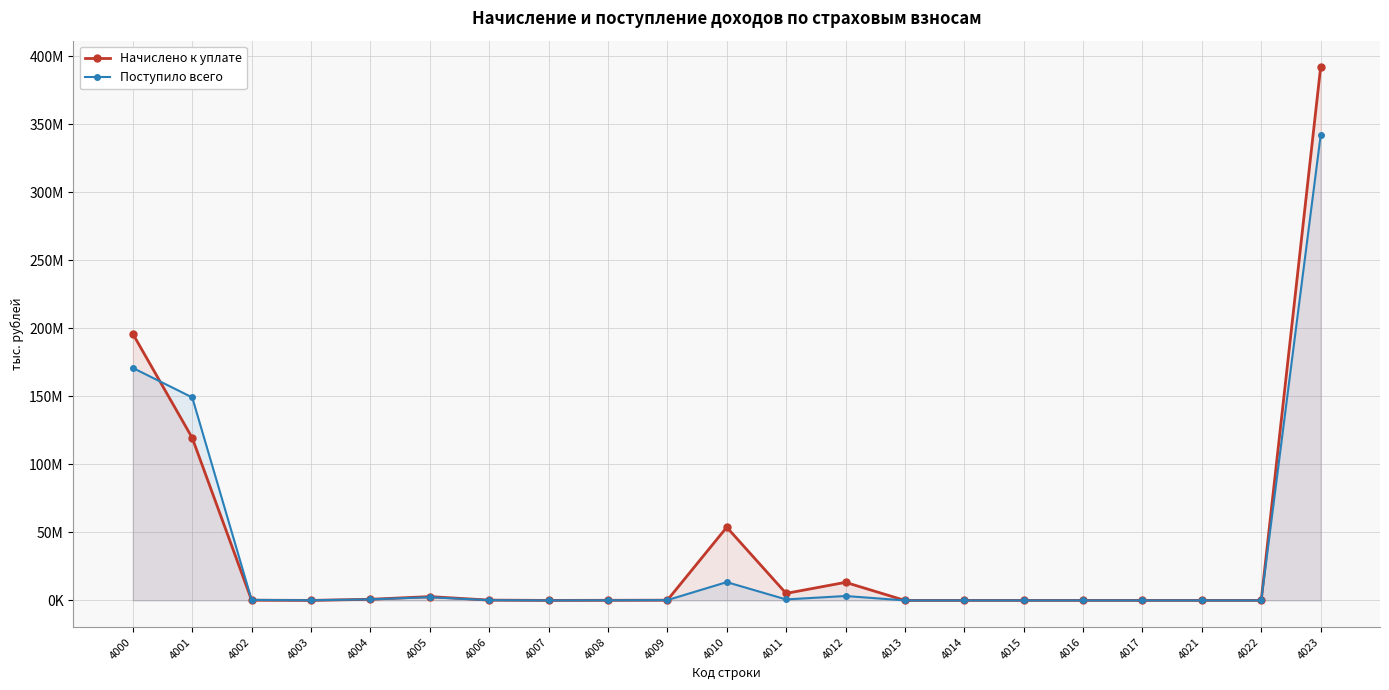

At how many categories does at least one series exceed 359136822?

1